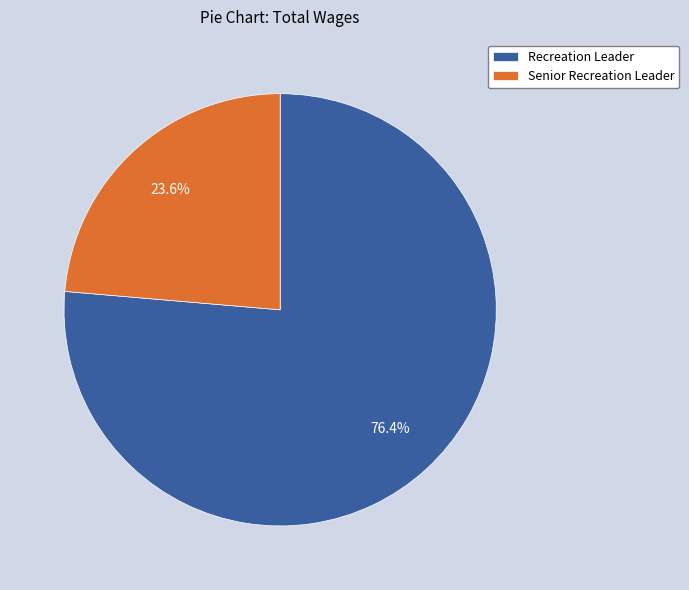

What is the ratio of the value at Recreation Leader to the value at Senior Recreation Leader?

3.2